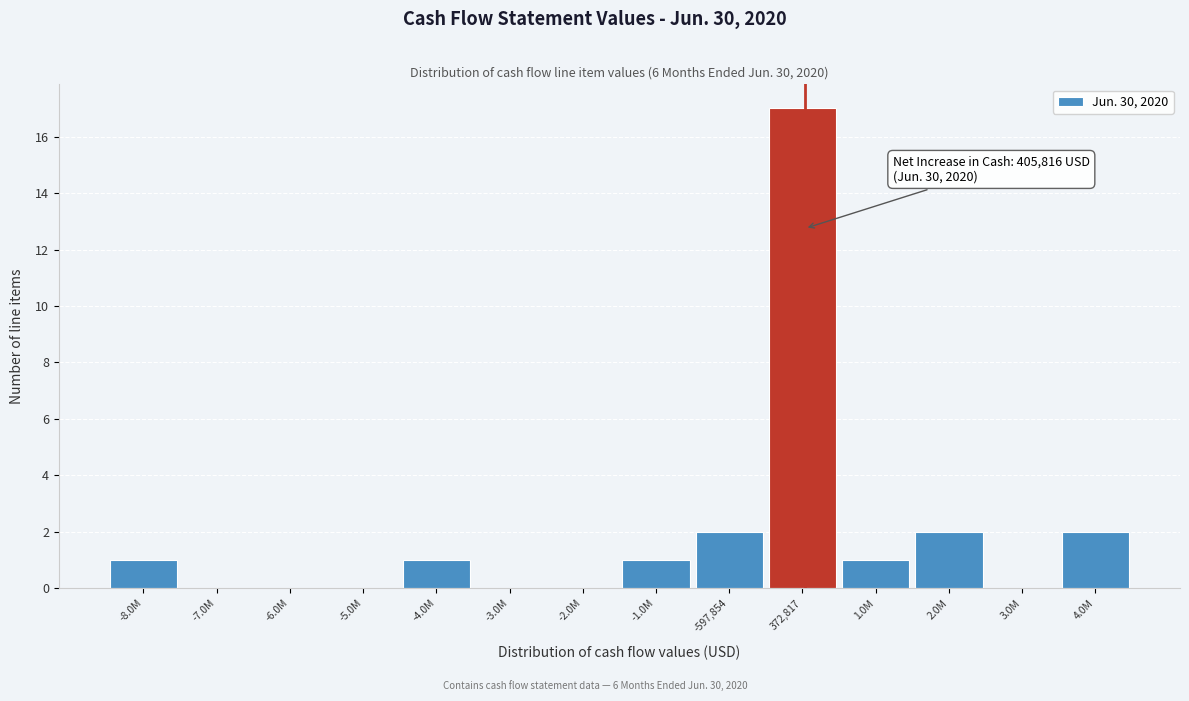

Reading left to right, list all the values displayed in this chart.

-8.0M=1	-7.0M=0	-6.0M=0	-5.0M=0	-4.0M=1	-3.0M=0	-2.0M=0	-1.0M=1	-597,854=2	372,817=17	1.0M=1	2.0M=2	3.0M=0	4.0M=2